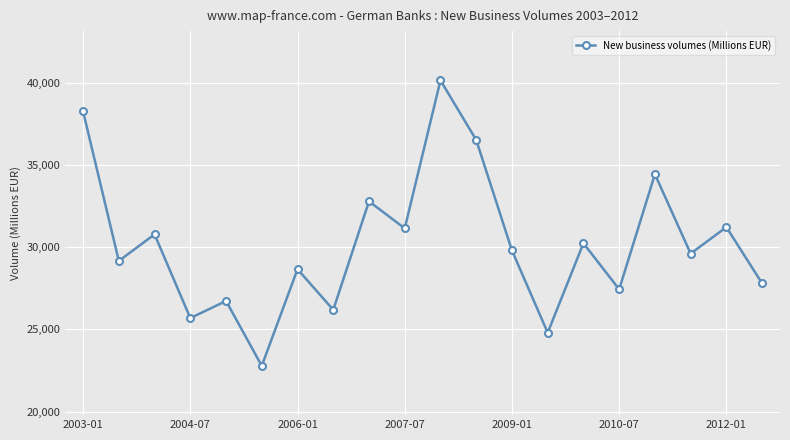

What is the average value?

30221